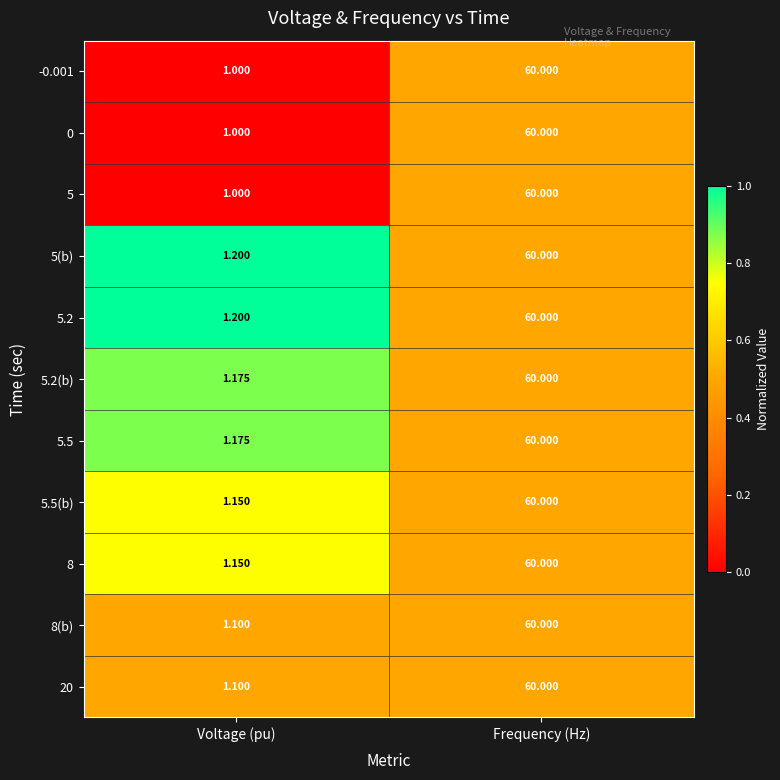

At which label does 5.2(b) reach its minimum?

Voltage (pu)